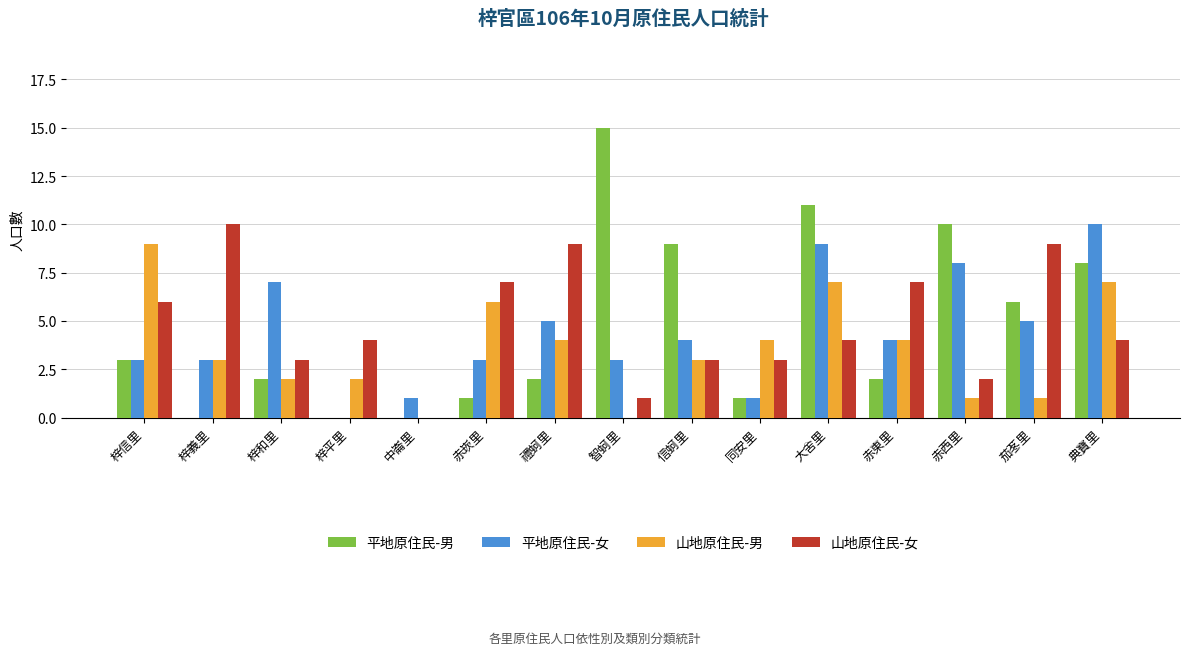

What is the total value across all series at 梓義里?

16